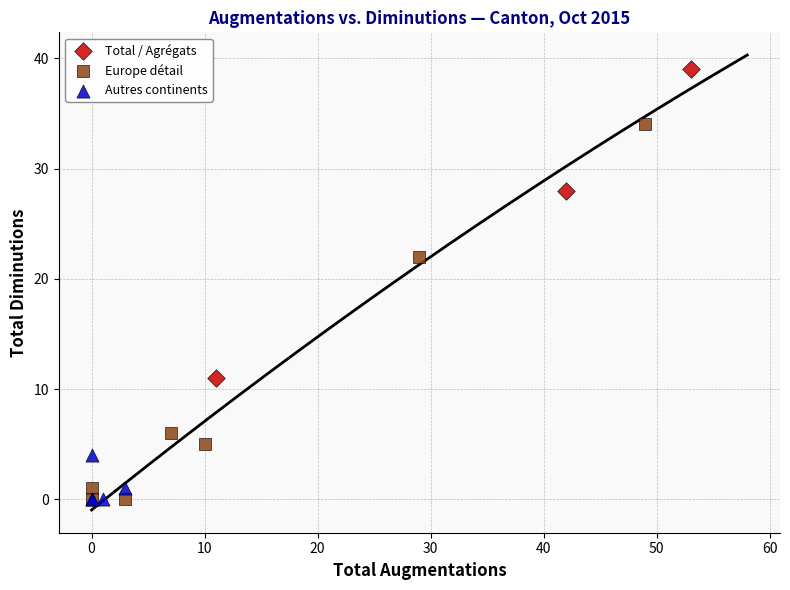

What are all the series names shown in the legend?

Total / Agrégats, Europe détail, Autres continents